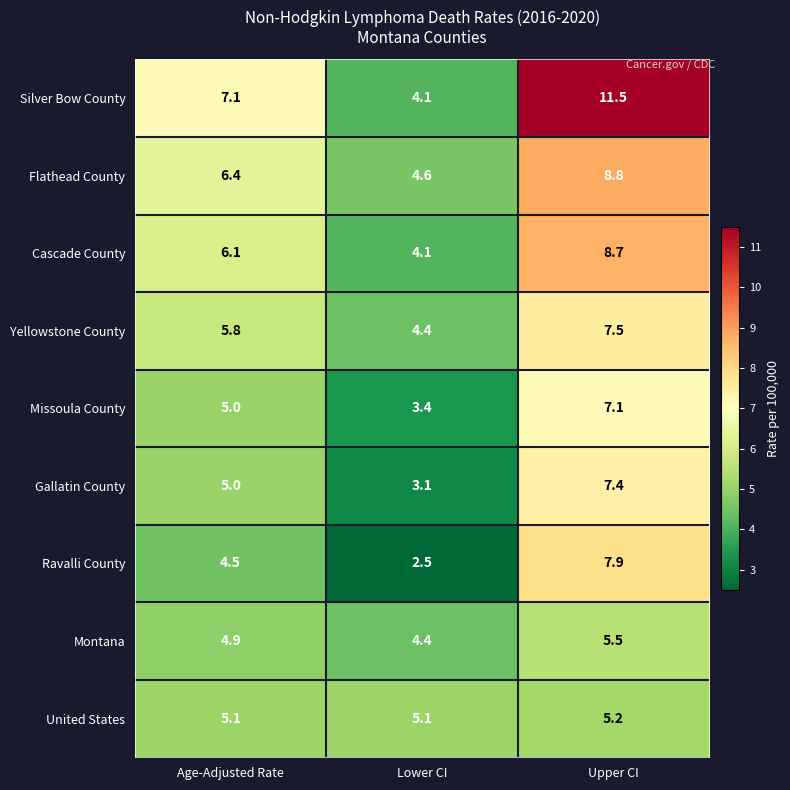

Reading right to left, list all the values displayed in this chart.

Silver Bow County: 11.5	4.1	7.1
Flathead County: 8.8	4.6	6.4
Cascade County: 8.7	4.1	6.1
Yellowstone County: 7.5	4.4	5.8
Missoula County: 7.1	3.4	5.0
Gallatin County: 7.4	3.1	5.0
Ravalli County: 7.9	2.5	4.5
Montana: 5.5	4.4	4.9
United States: 5.2	5.1	5.1